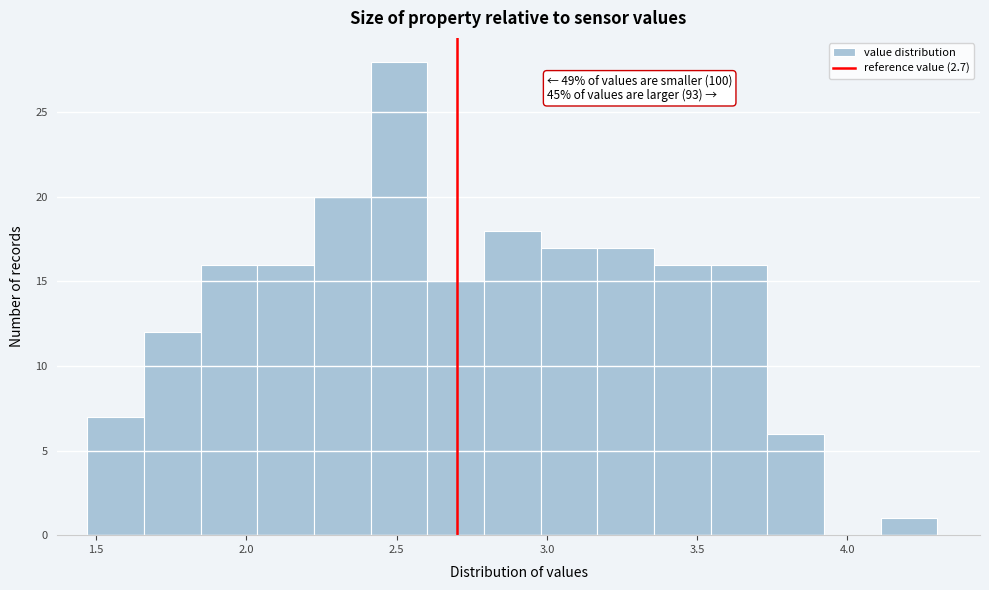

Read against the x-axis, roughly where is the centre of the tallest bar?

2.50